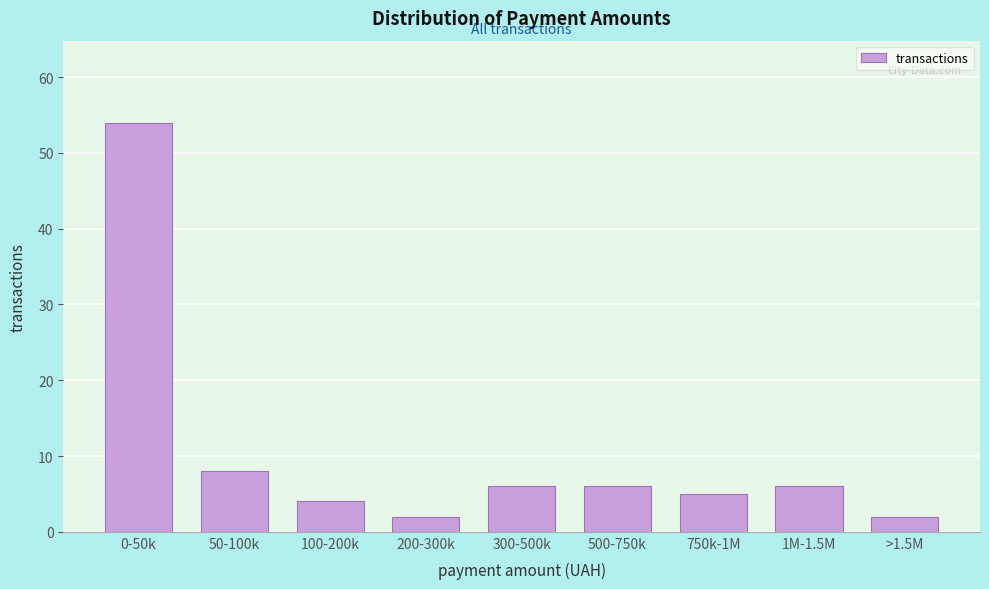

Reading left to right, transcribe all the data shown in this chart.

54	8	4	2	6	6	5	6	2